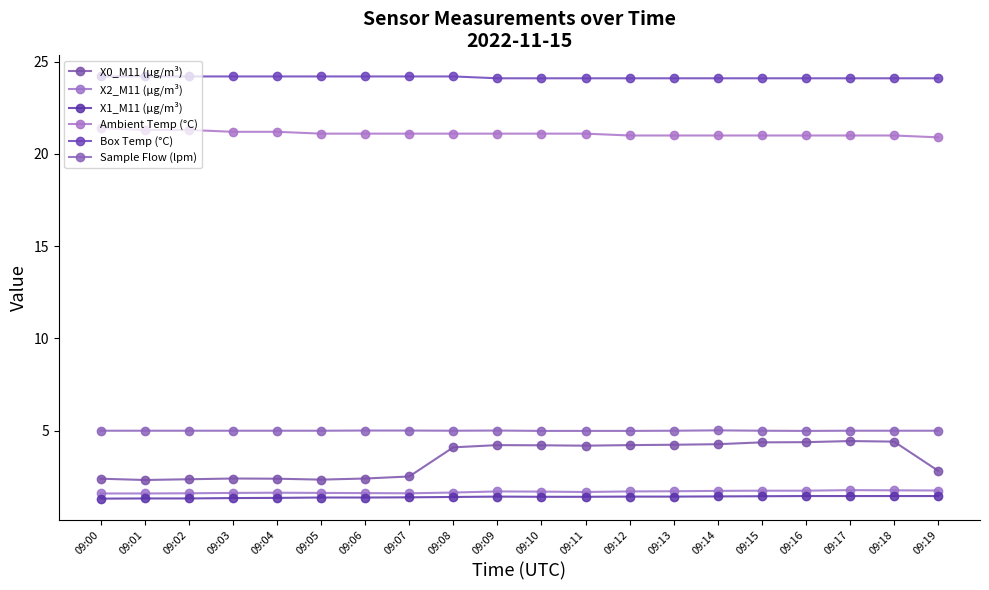

What is the minimum value for X1_M11 (μg/m³)?

1.3